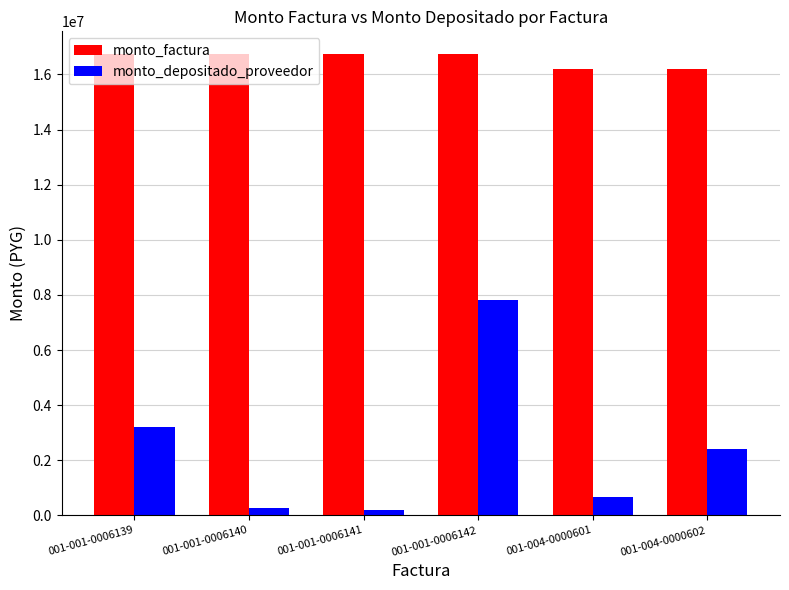

Reading right to left, transcribe all the data shown in this chart.

monto_factura: 16208002	16208002	16729412	16729412	16729412	16729412
monto_depositado_proveedor: 2392500	660000	7814990	194500	265772	3213996